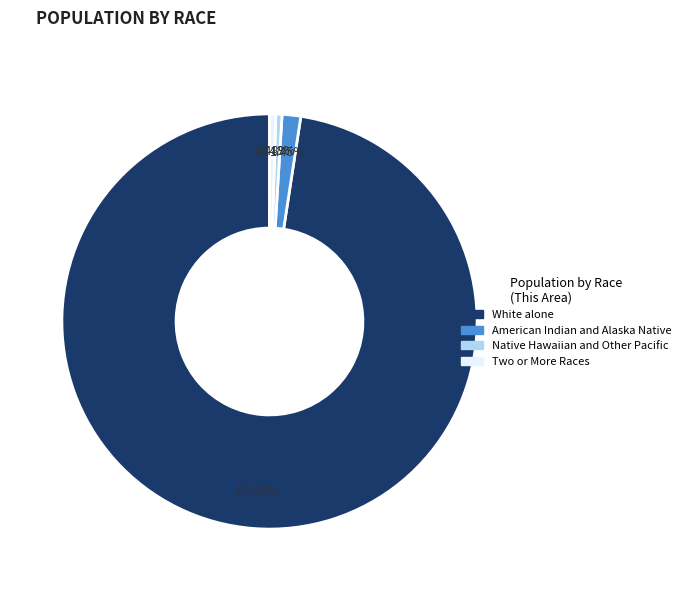

Count the number of slices in the pie.

4